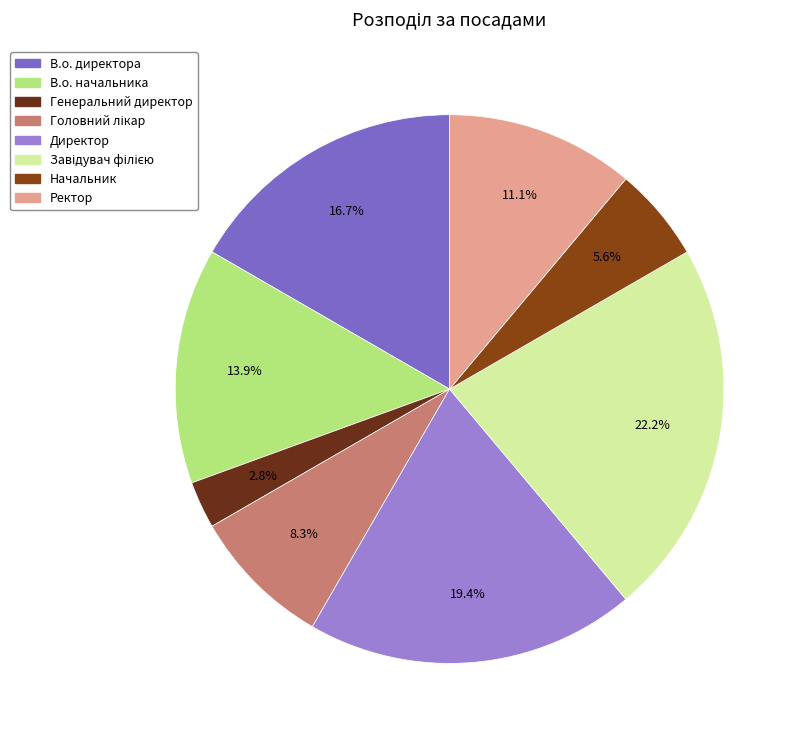

Which slice is the smallest?

Генеральний директор